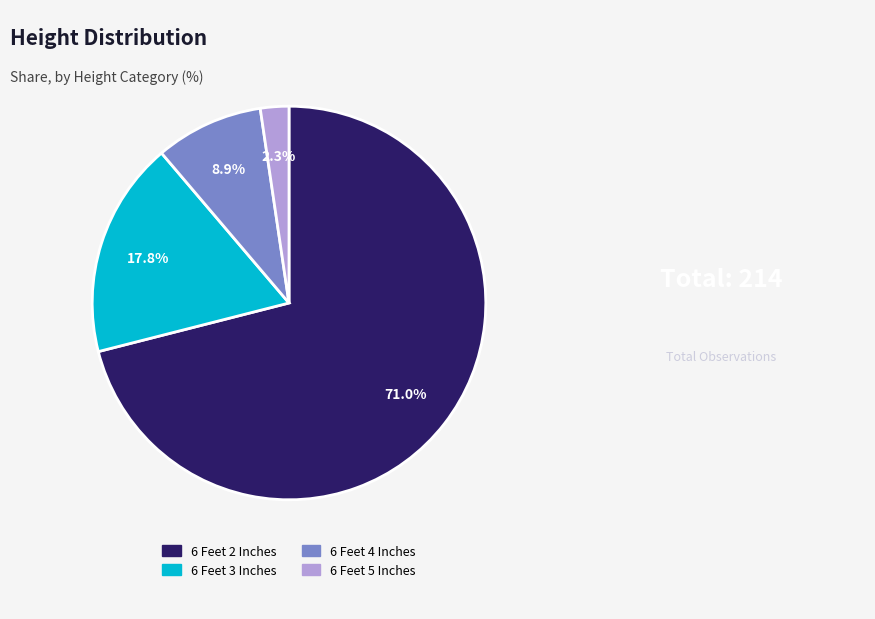

To the nearest percent, what percentage of the pie is 6 Feet 3 Inches?

18%